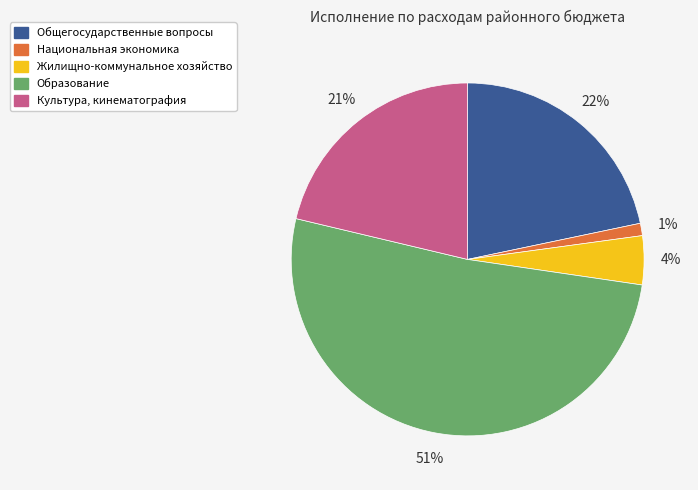

Do Общегосударственные вопросы and Культура, кинематография together represent more than half of the pie?

No